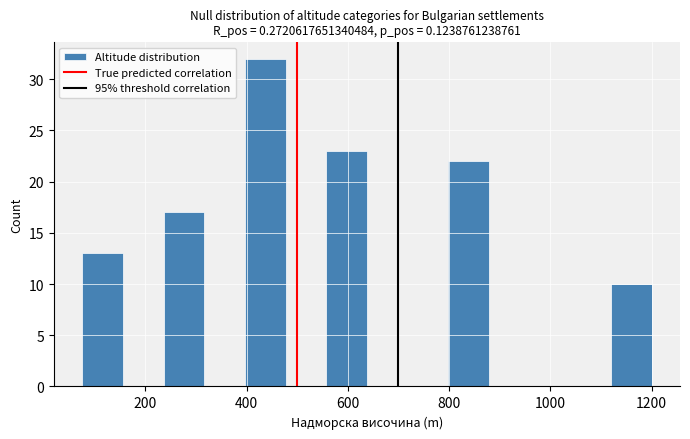

Reading left to right, list every bar in this chart as the range it spans on the x-axis followed by its height. Neither the bar edges nor the heights are printed on the chart, so give them approximately, as read against the axes.

80 to 160: 13
160 to 240: 0
240 to 320: 17
320 to 400: 0
400 to 480: 32
480 to 560: 0
560 to 640: 23
640 to 720: 0
720 to 800: 0
800 to 880: 22
880 to 960: 0
960 to 1040: 0
1040 to 1120: 0
1120 to 1200: 10